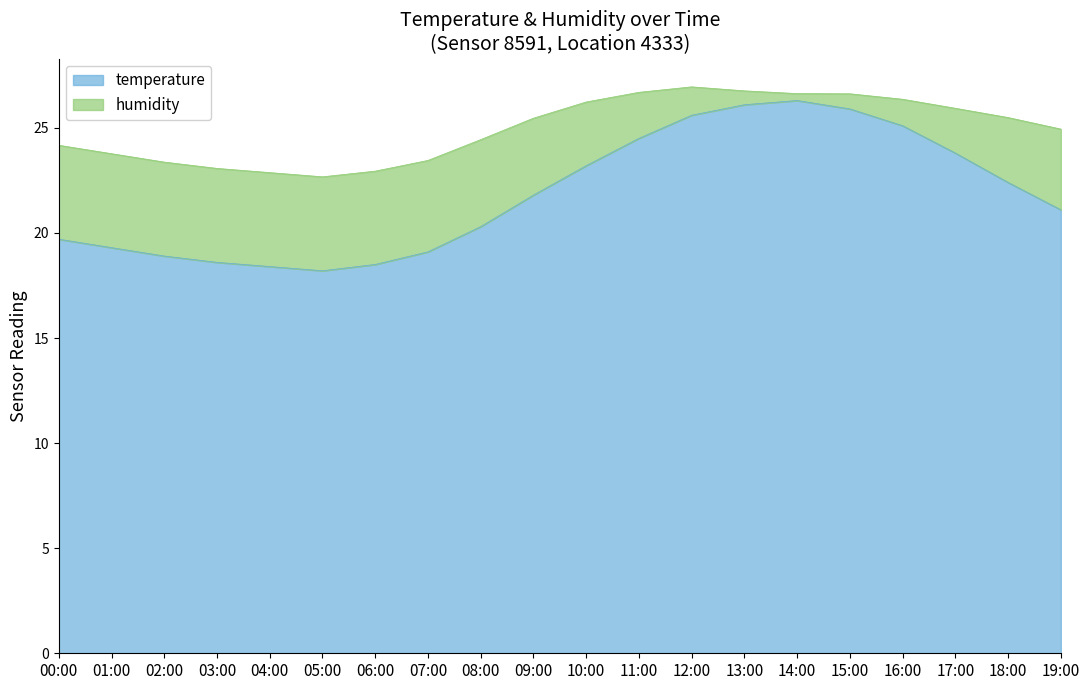

Where is the first local maximum?

14:00